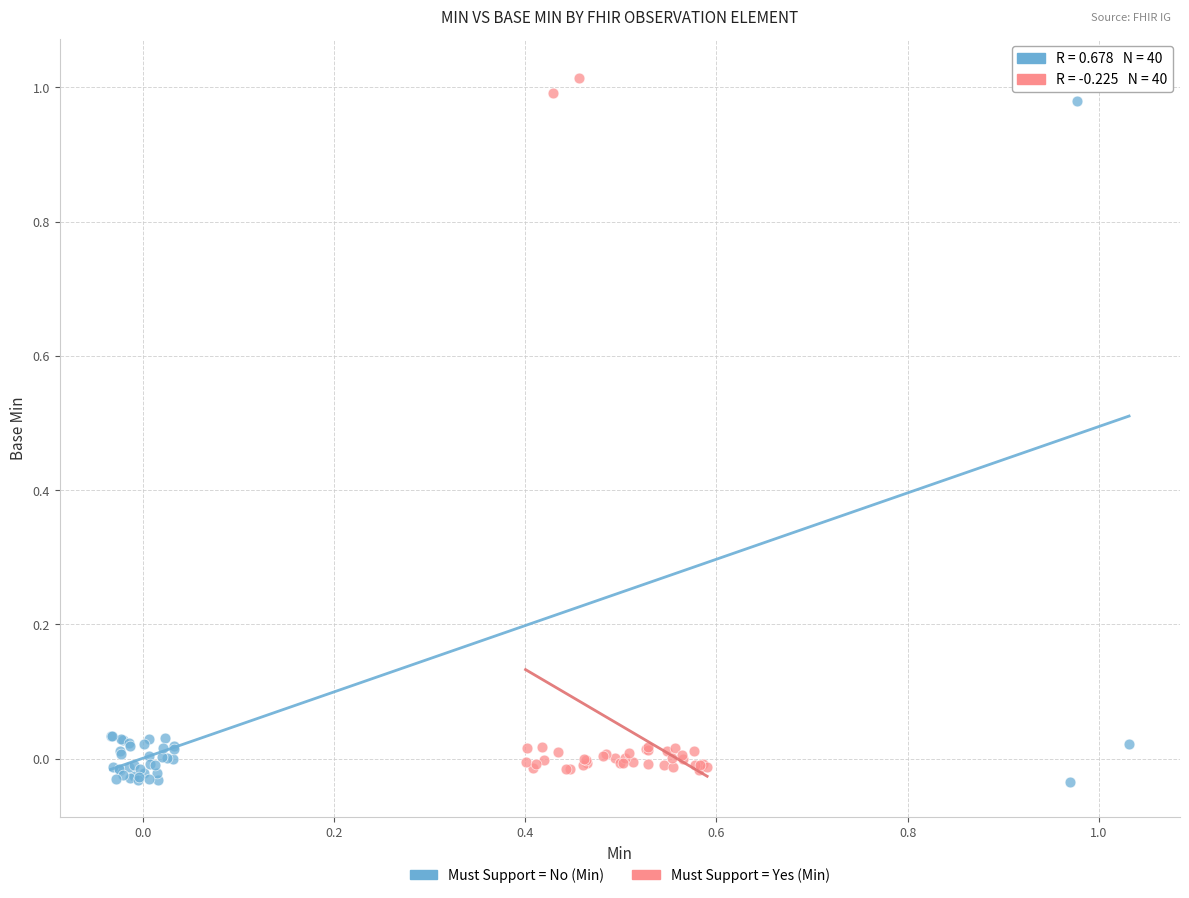

What are all the series names shown in the legend?

Must Support = No (Min), Must Support = Yes (Min)